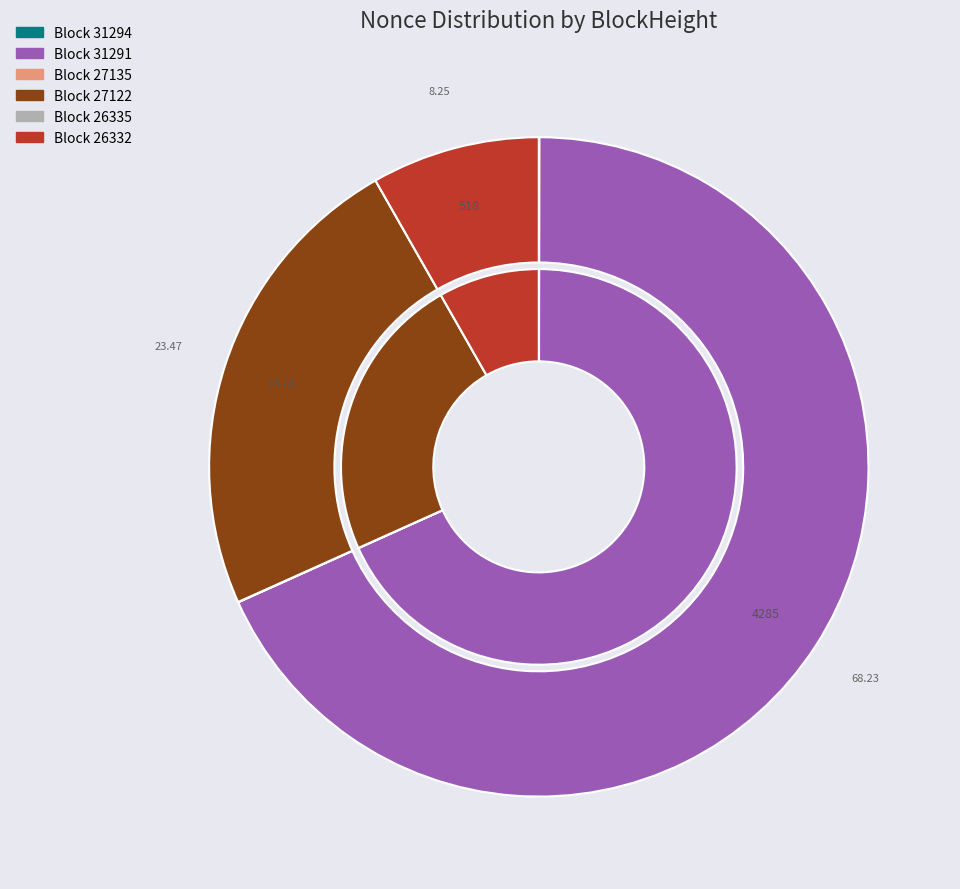

Is it true that 31294 is 1% of the pie?

False